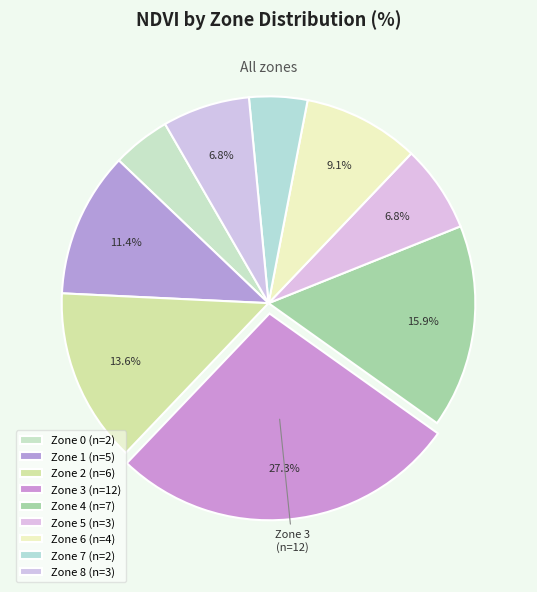

To the nearest percent, what portion does Zone 4 represent?

16%